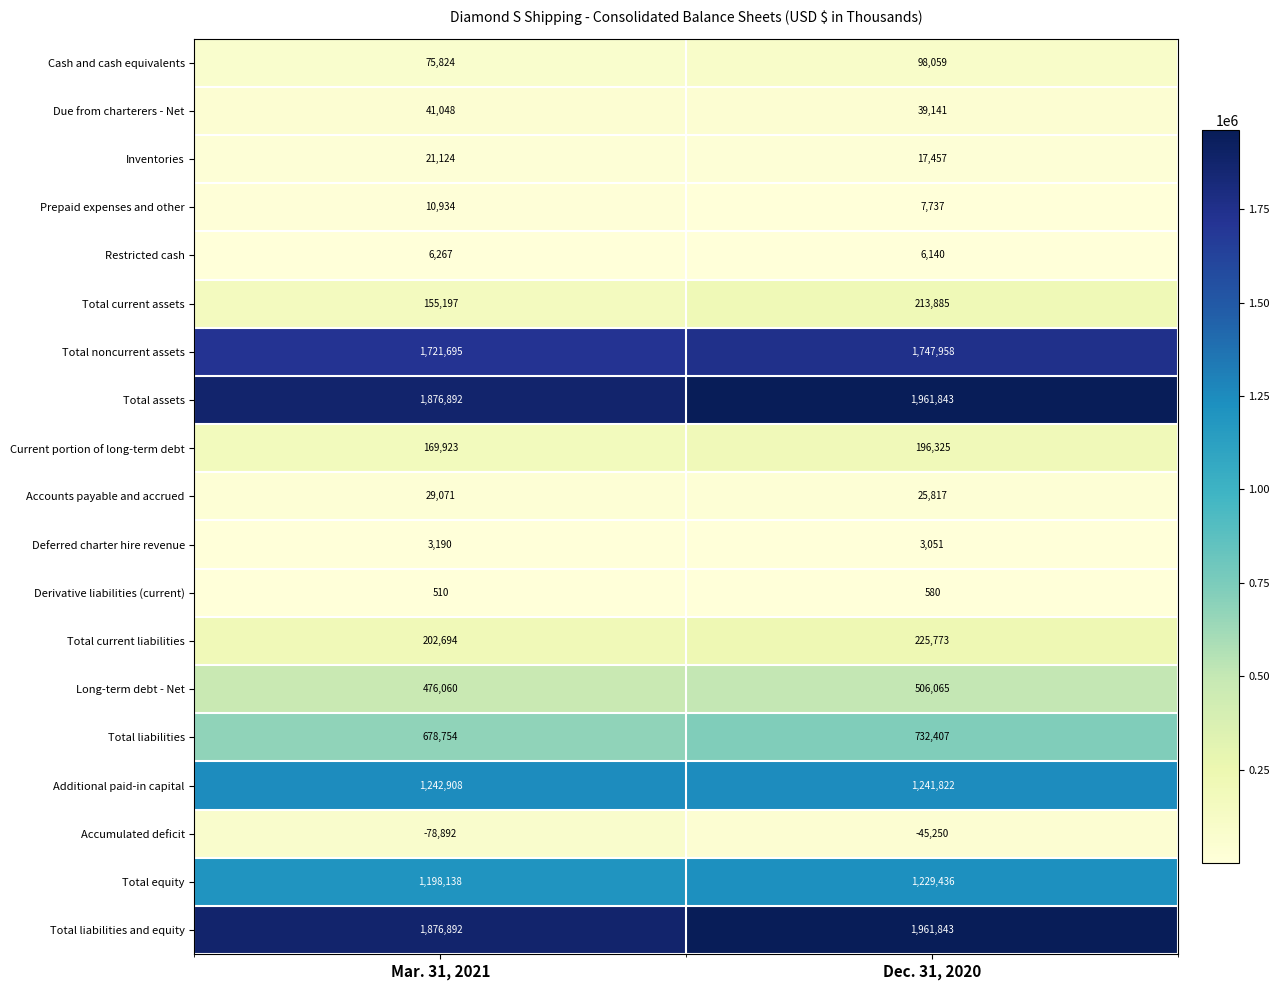

The Total liabilities and equity series shows 1876892 at Mar. 31, 2021. True or false?

True